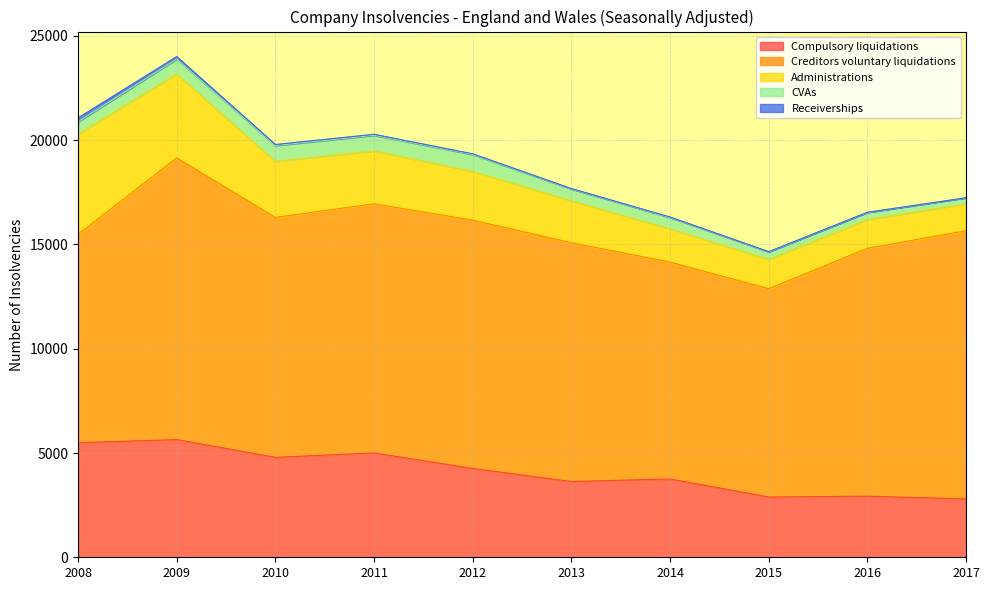

Which series has the largest total across all categories?

Creditors voluntary liquidations